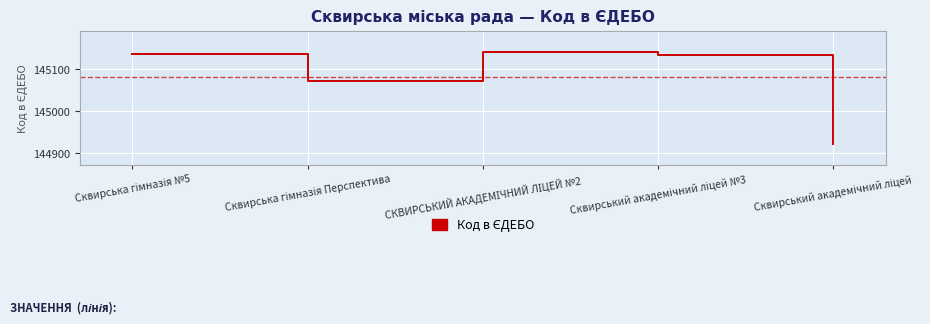

How many lines are shown in the chart?

1